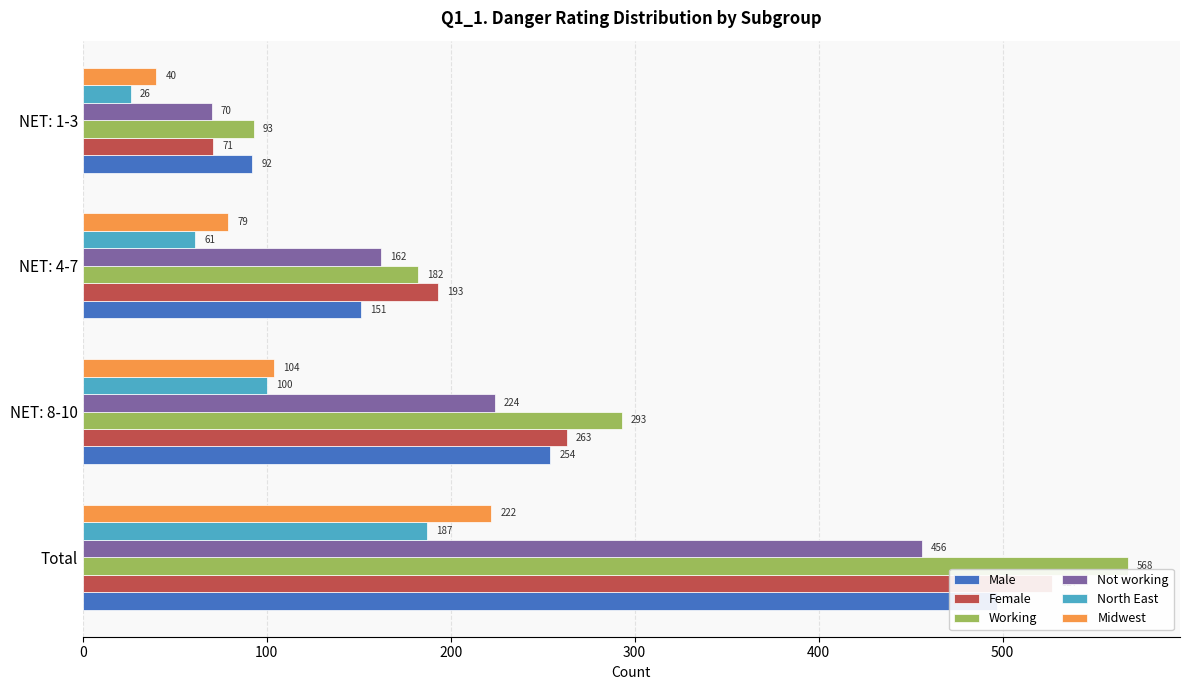

What is the value of the Working bar at the 2nd from the left?

293